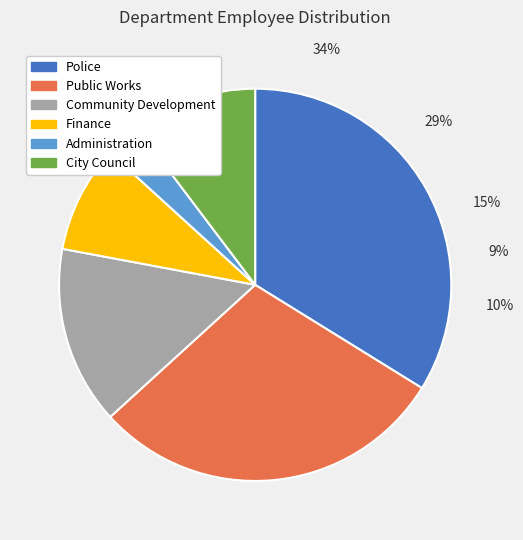

To the nearest percent, what is the average slice percentage?

17%